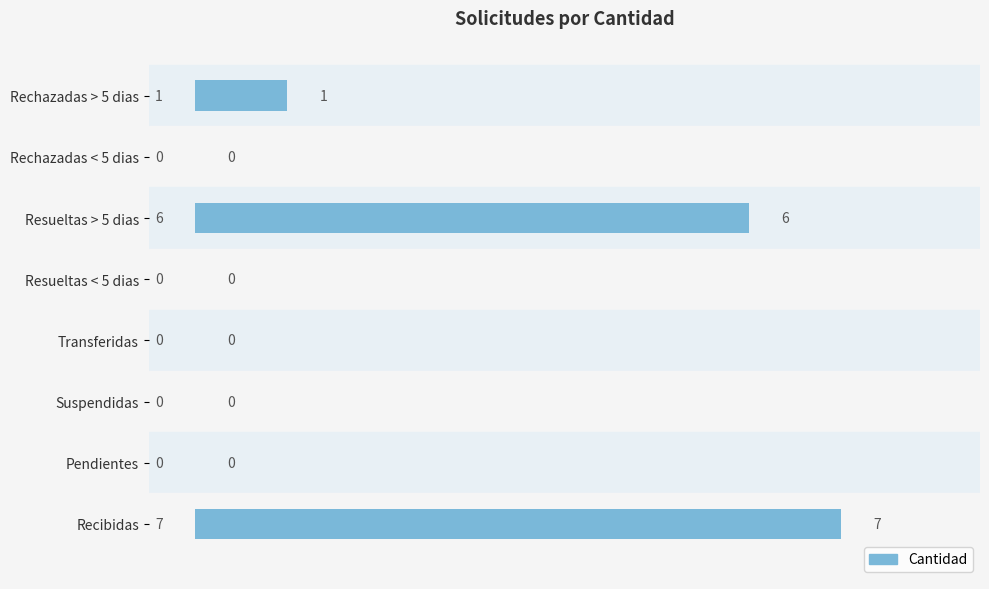

Reading top to bottom, what are all the values shown in this chart?

Rechazadas > 5 dias=1	Rechazadas < 5 dias=0	Resueltas > 5 dias=6	Resueltas < 5 dias=0	Transferidas=0	Suspendidas=0	Pendientes=0	Recibidas=7